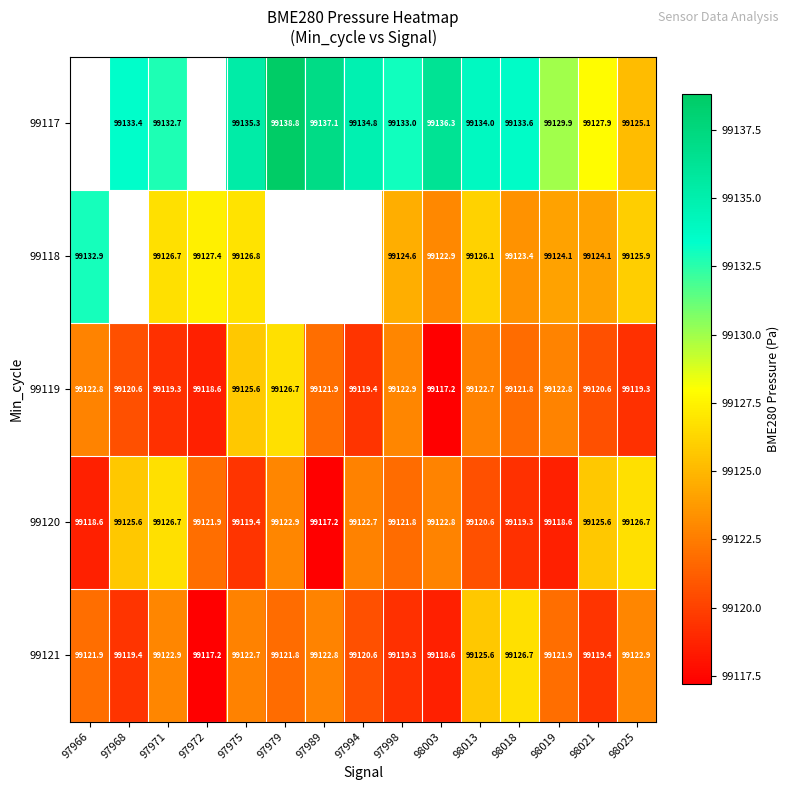

Rank the series at 98003 from lowest to highest value.

99119, 99121, 99120, 99118, 99117